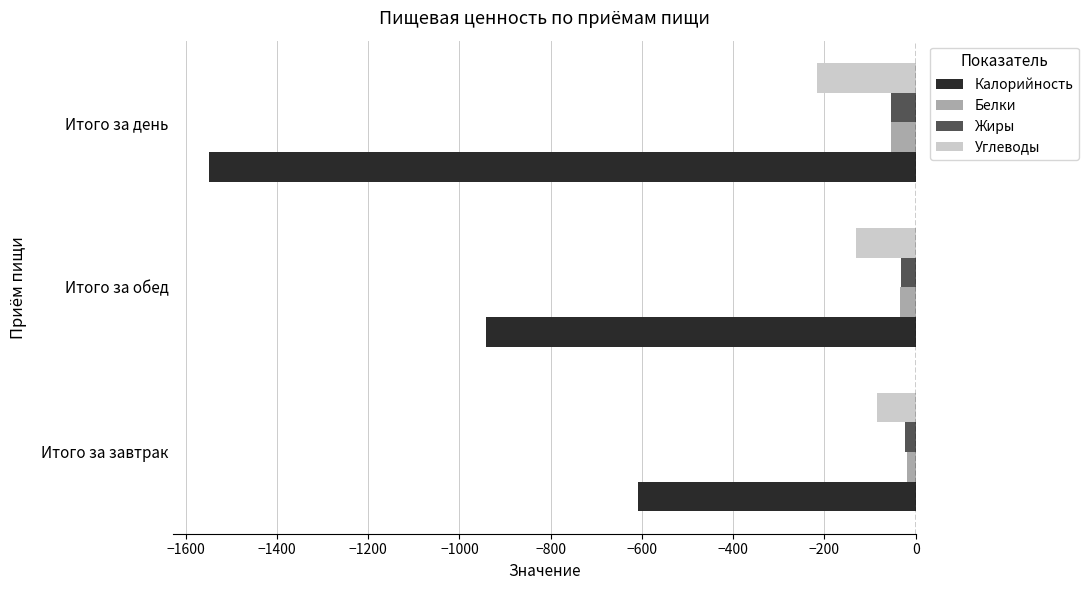

What is the minimum value shown in the chart?

-1550